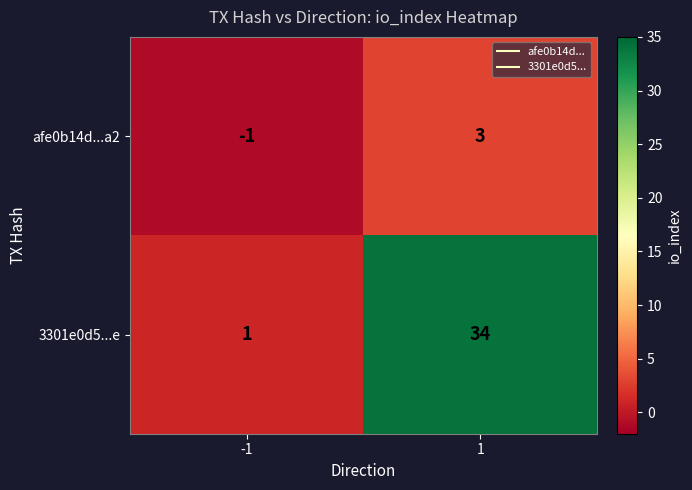

Count the number of categories in the chart.

2